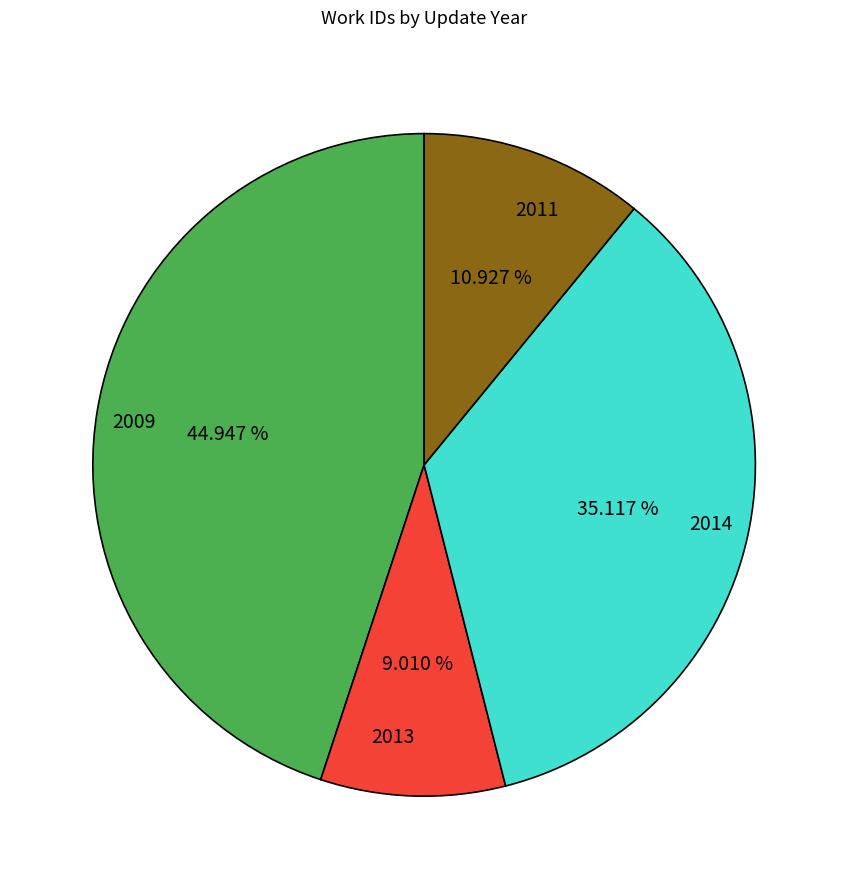

Which category has the smallest portion of the pie?

2013